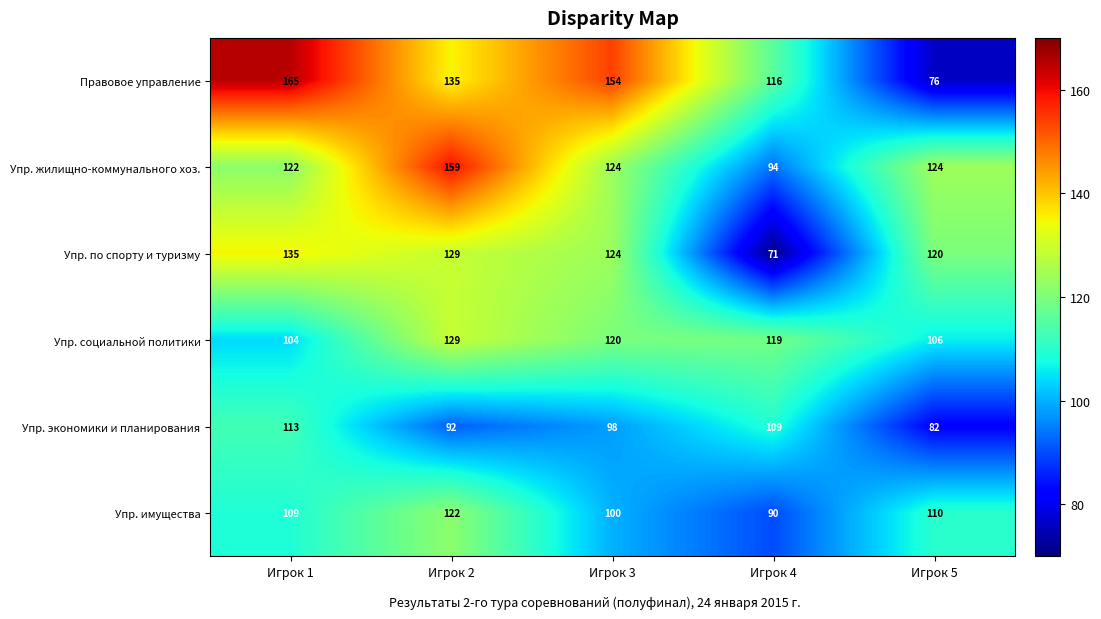

Between Игрок 1 and Игрок 3, which series saw the biggest shift?

Упр. социальной политики